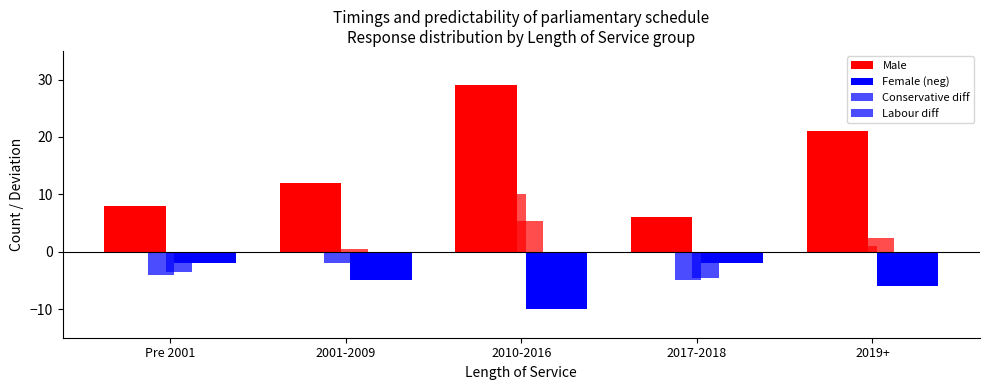

Is the value of Labour Female at 2001-2009 greater than the value of Male at Pre 2001?

No